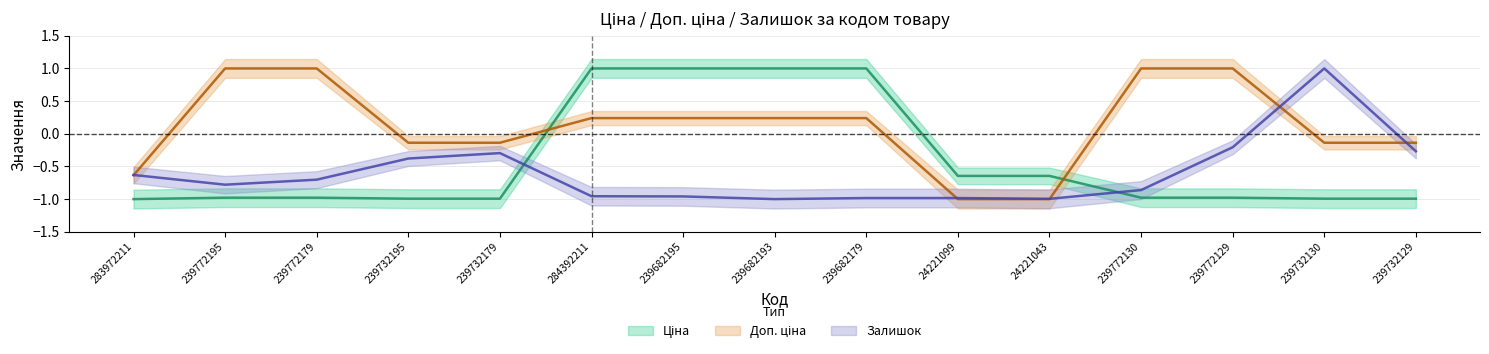

At which category is the sum across all series the highest?

284392211